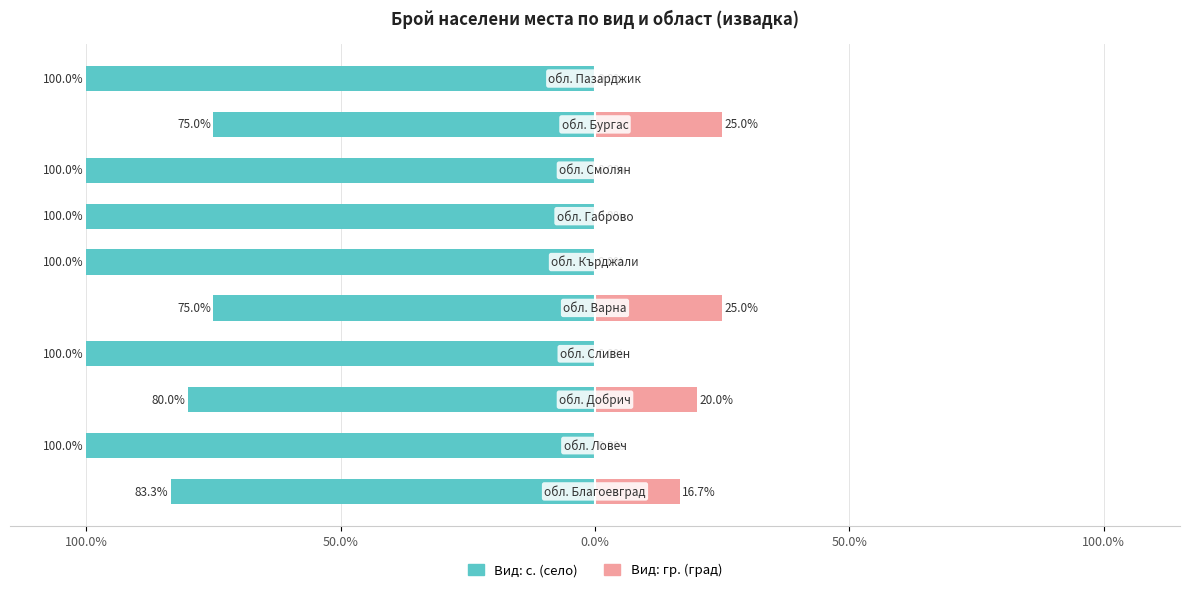

How many groups of bars are there?

10